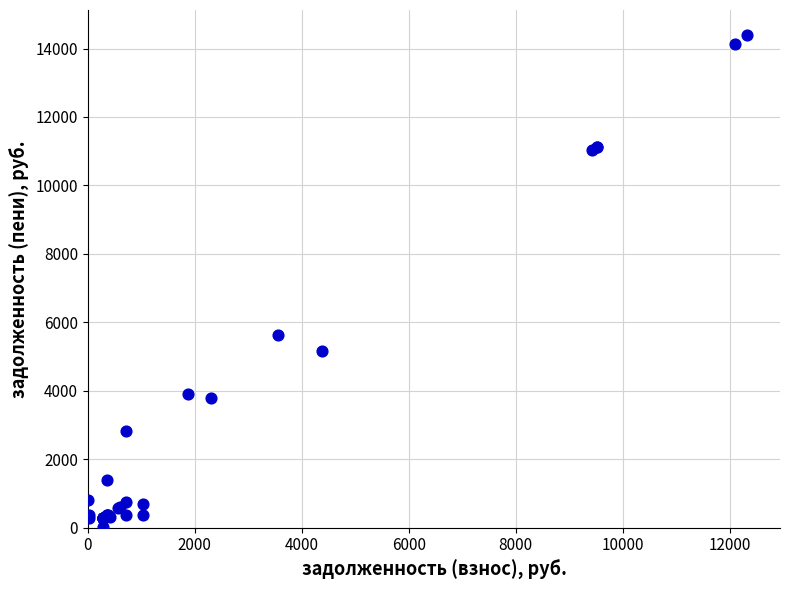

What Y value in the scatter plot is closest to 7209?

5623.2